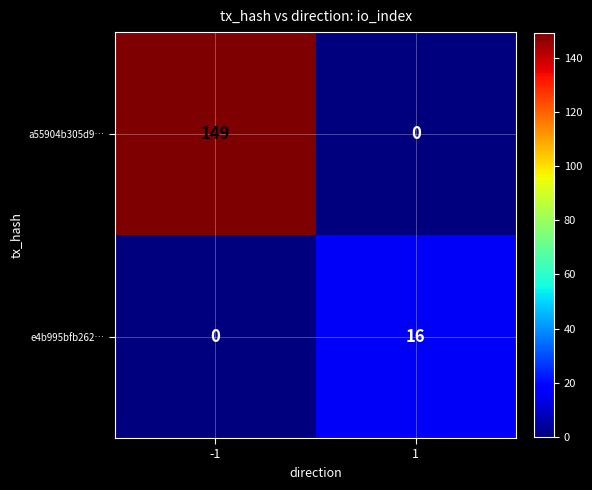

True or false: a55904b305d9… has a value of 74 at -1.

False